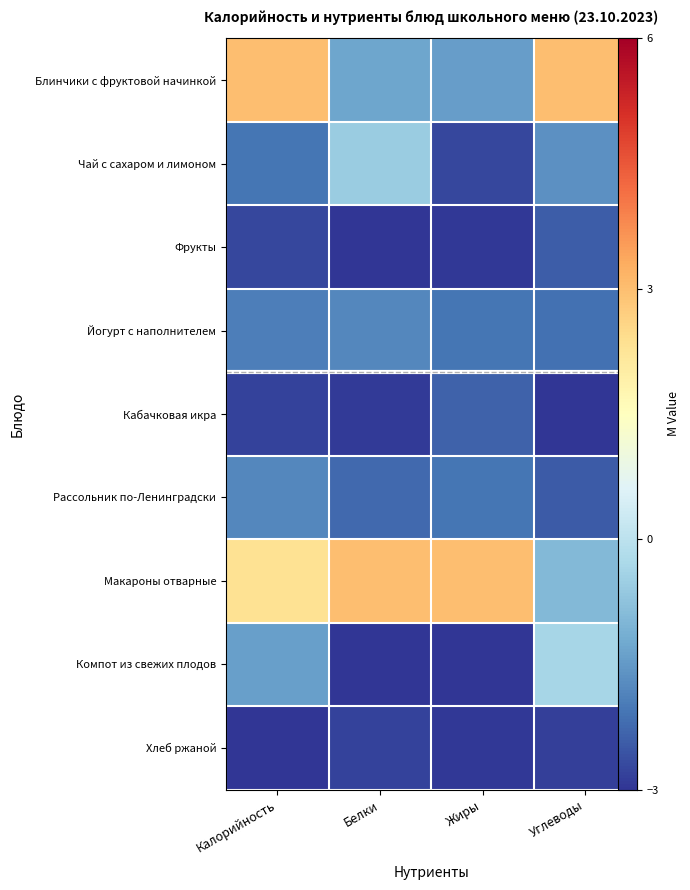

Which series has the largest total across all categories?

Макароны отварные